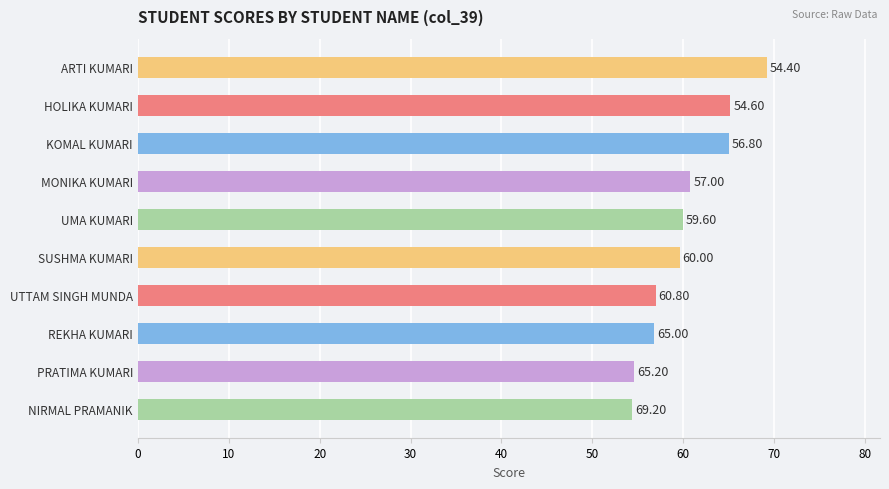

What is the difference between the maximum and minimum values?

14.8